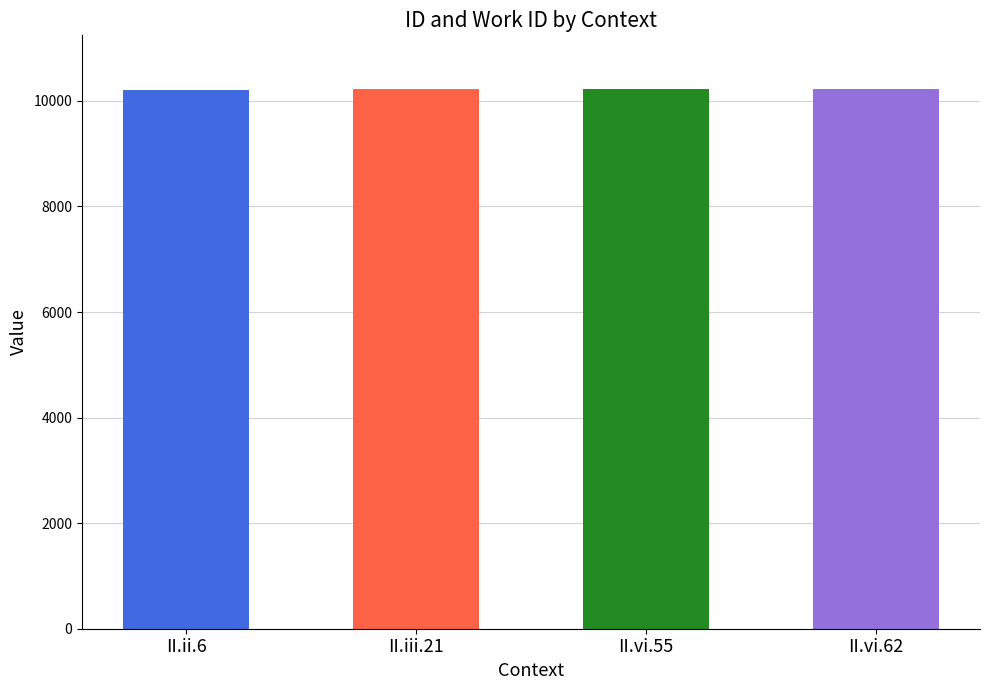

What is the greatest value displayed?

10221